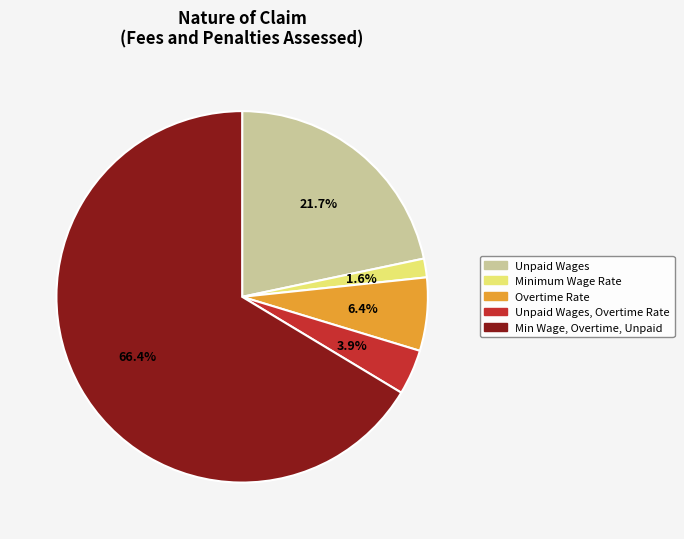

Rank the categories by value from lowest to highest.

Minimum Wage Rate, Unpaid Wages, Overtime Rate, Overtime Rate, Unpaid Wages, Min Wage, Overtime, Unpaid